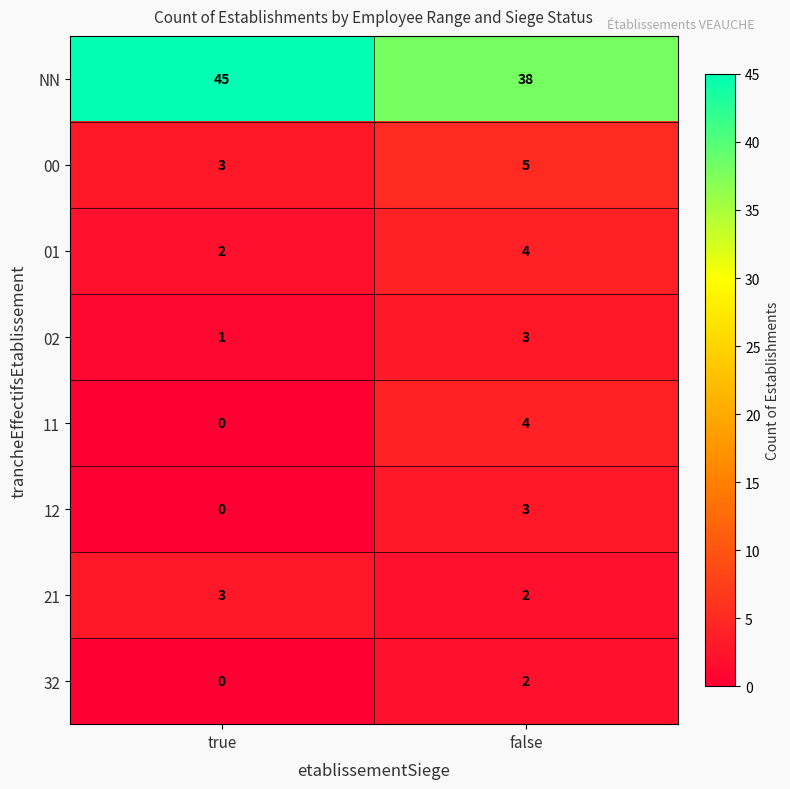

Which series has the largest range (max minus min)?

NN